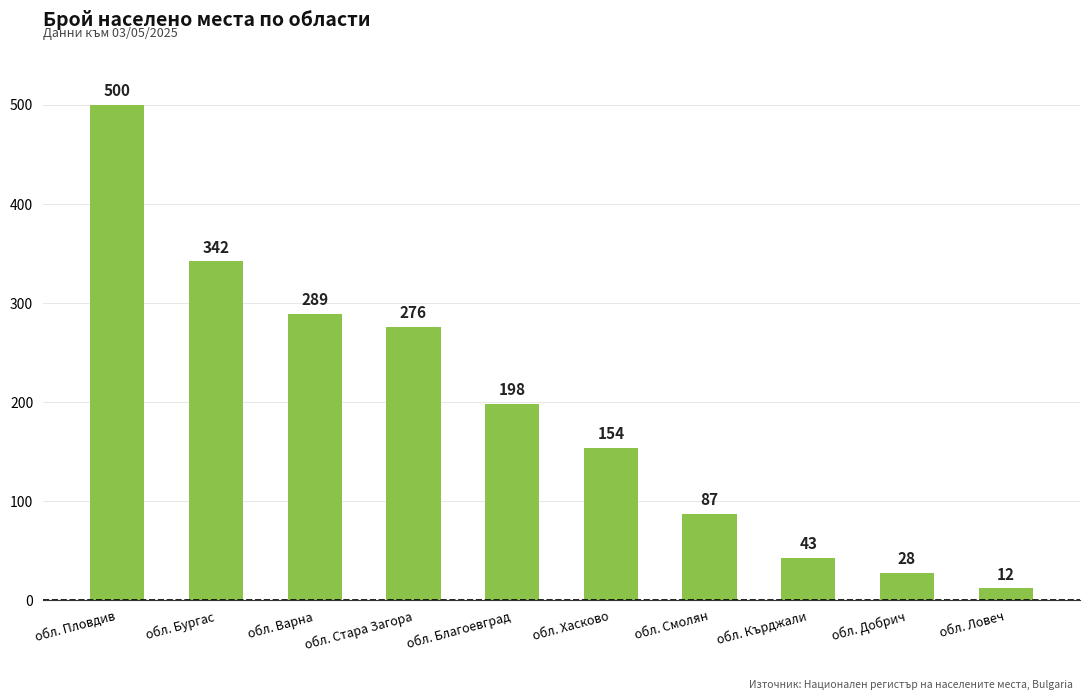

Rank the categories by value from lowest to highest.

обл. Ловеч, обл. Добрич, обл. Кърджали, обл. Смолян, обл. Хасково, обл. Благоевград, обл. Стара Загора, обл. Варна, обл. Бургас, обл. Пловдив